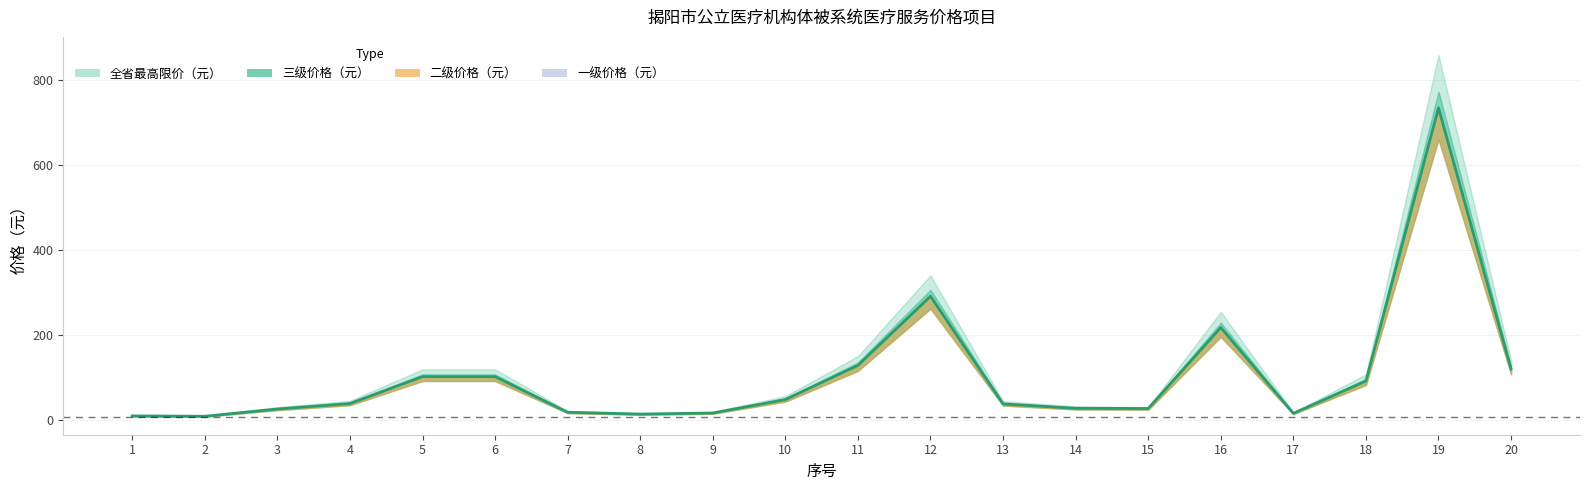

Between 12 and 10, which is larger?

12